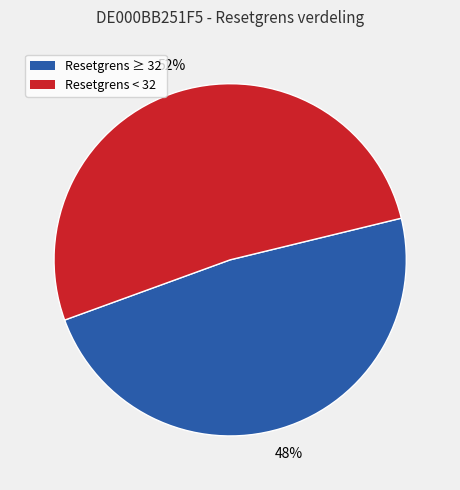

The Resetgrens ≥ 32 slice represents 40% of the pie. True or false?

False